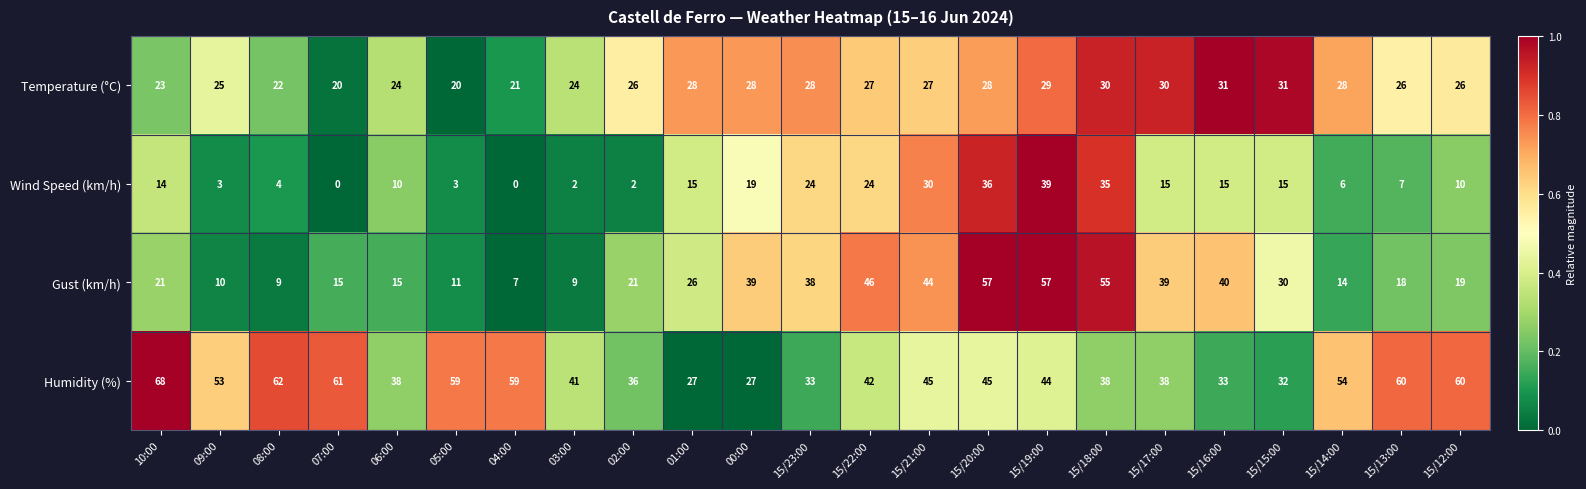

What is the total value across all series at 15/19:00?

169